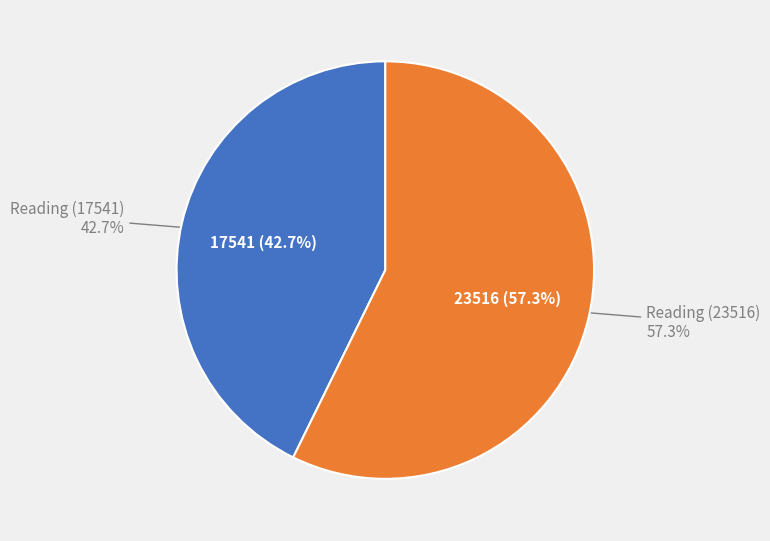

Which category has the smallest portion of the pie?

Reading (17541)